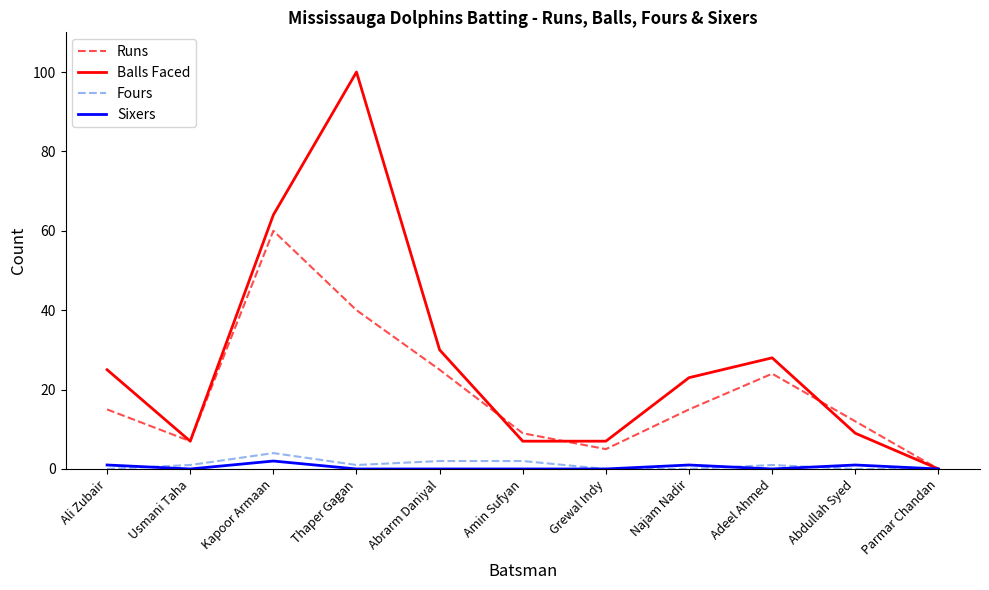

What is the average value of the Balls Faced series?

27